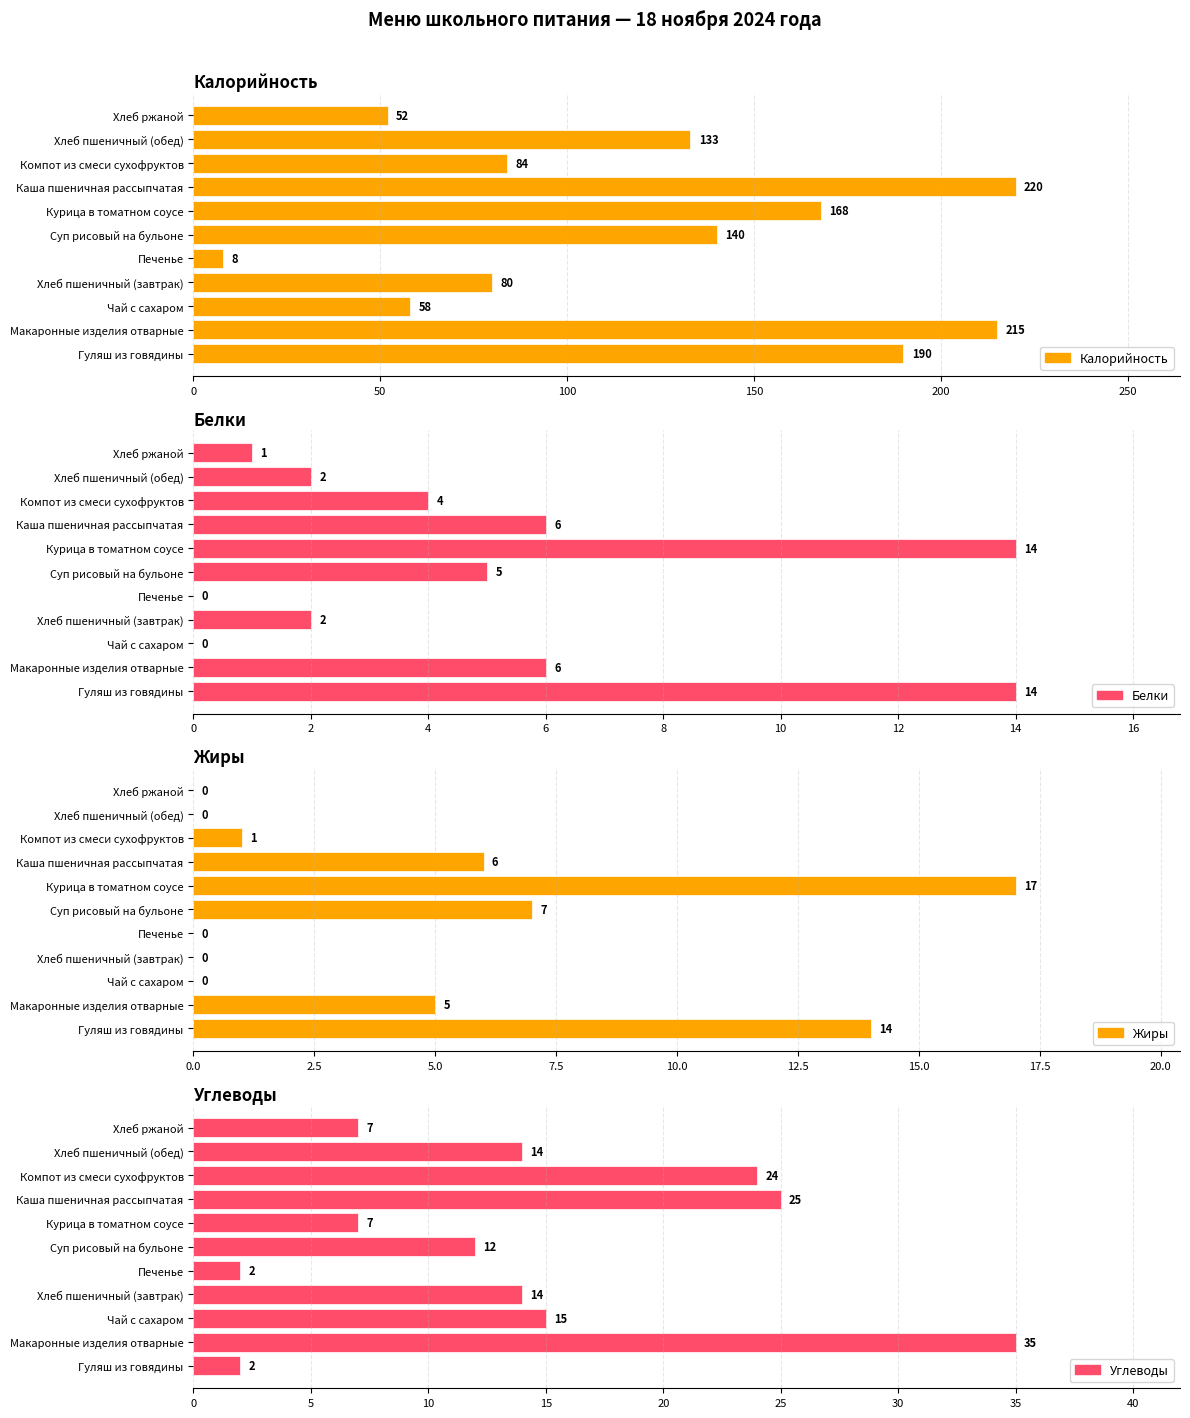

Reading left to right, list all the values displayed in this chart.

Калорийность: 190	215	58	80	8	140	168	220	84	133	52
Белки: 14	6	0	2	0	5	14	6	4	2	1
Жиры: 14	5	0	0	0	7	17	6	1	0	0
Углеводы: 2	35	15	14	2	12	7	25	24	14	7